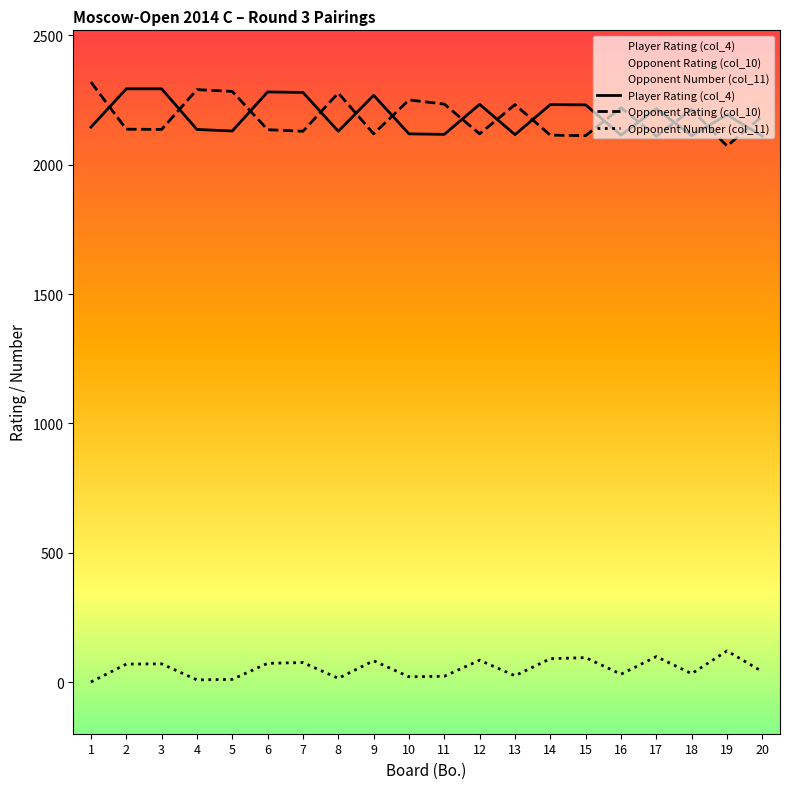

True or false: Opponent Number (col_11) has a value of 73 at 6.

True